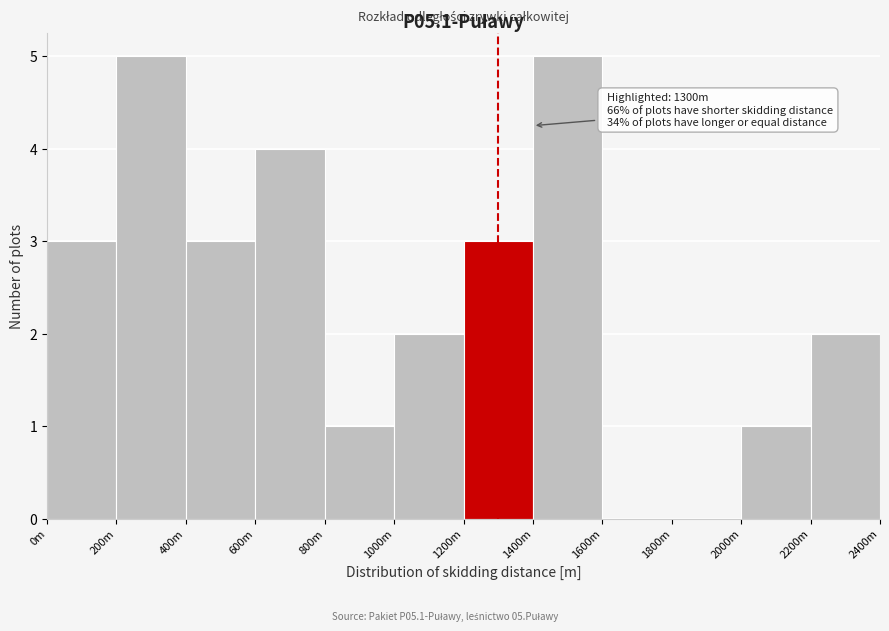

Reading left to right, list all the values displayed in this chart.

0m=3	200m=5	400m=3	600m=4	800m=1	1000m=2	1200m=3	1400m=5	1600m=0	1800m=0	2000m=1	2200m=2